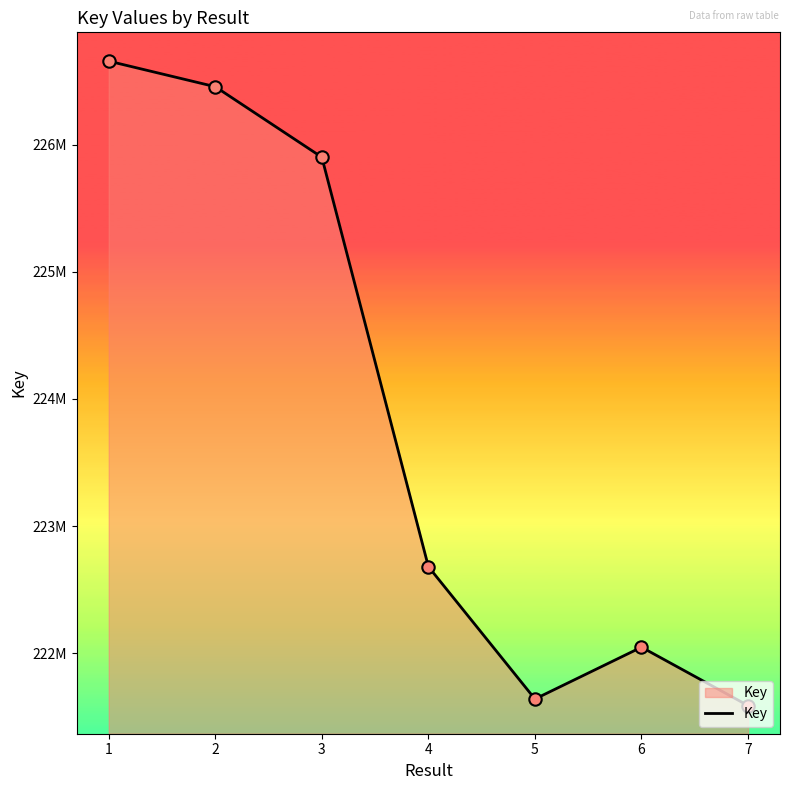

What is the change in value from 1 to 7?

-5070847